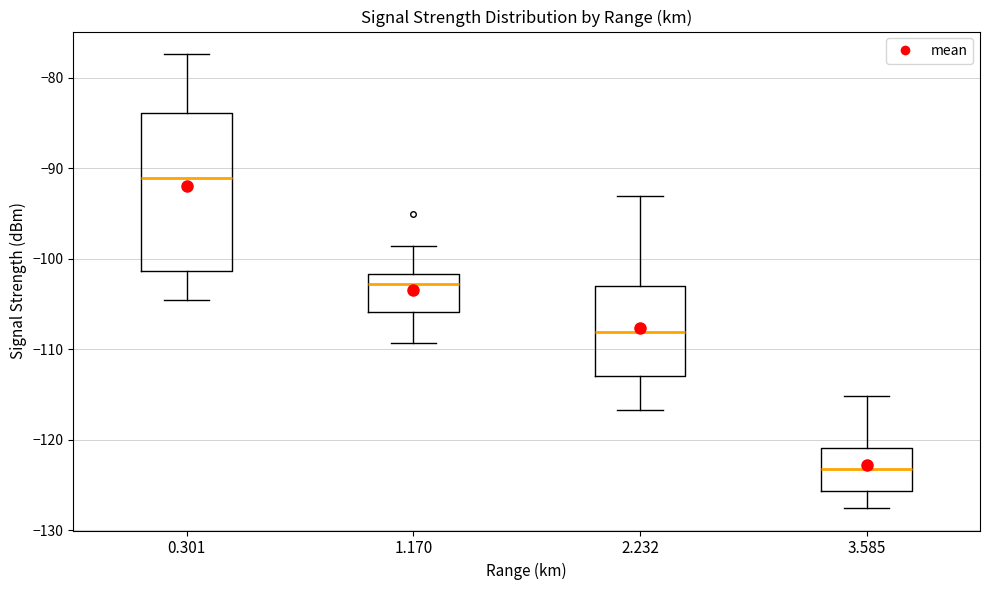

Which box is the tallest, from its lower edge to its upper edge?

0.301